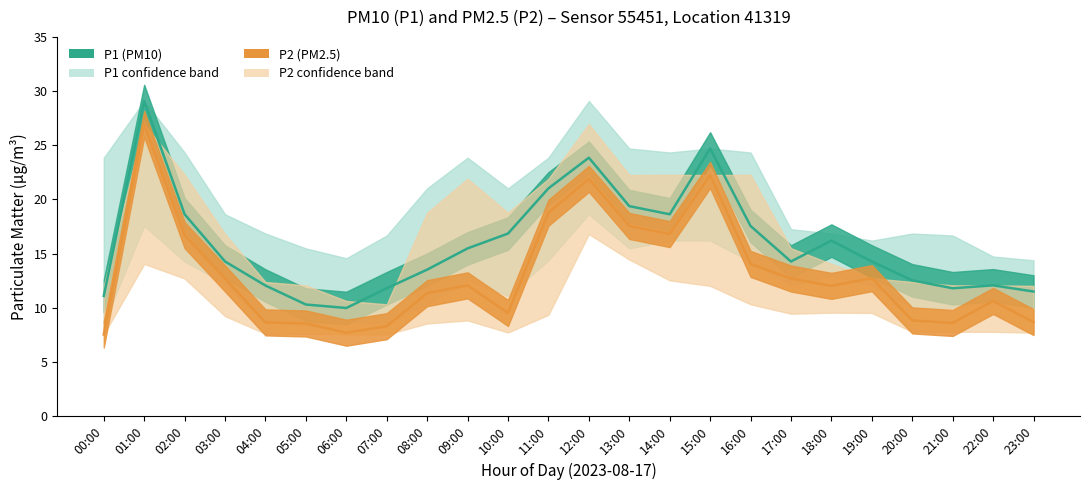

At 06:00, list the series in order from smallest to largest.

P2, P1